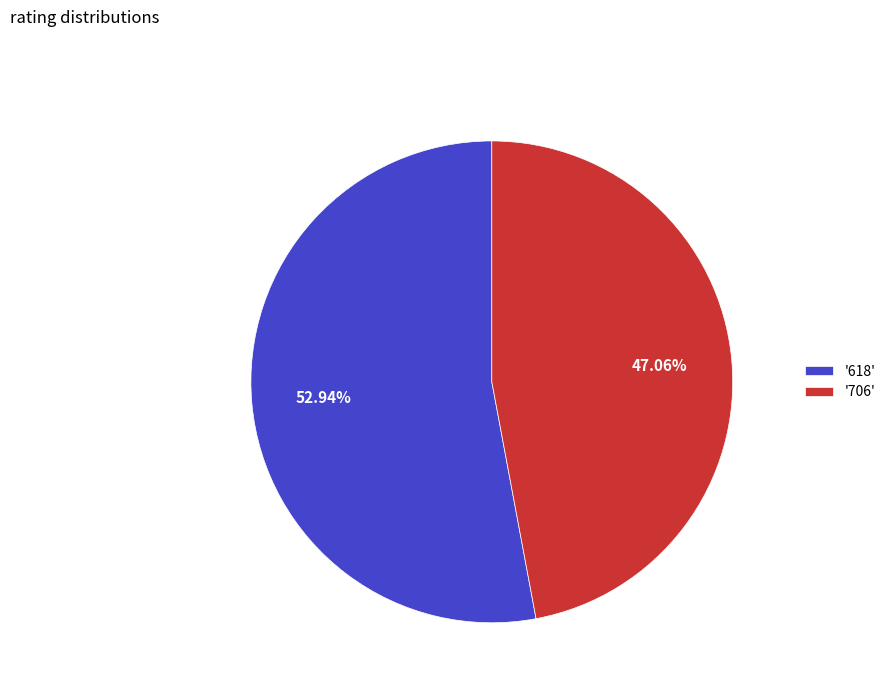

How many slices are in this pie chart?

2